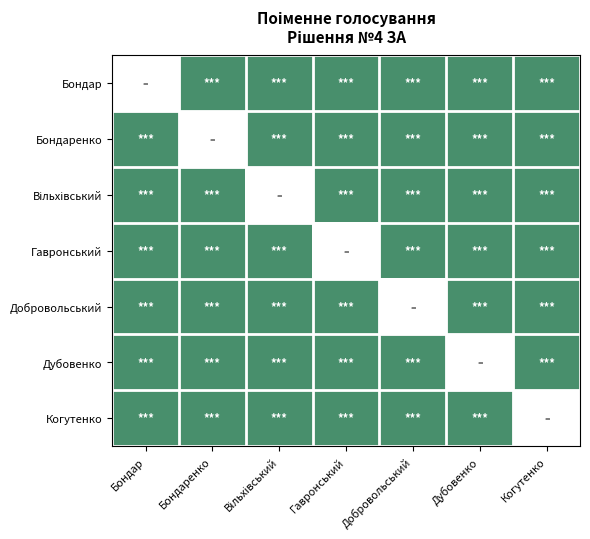

The Бондаренко series shows 1.0 at Когутенко. True or false?

True